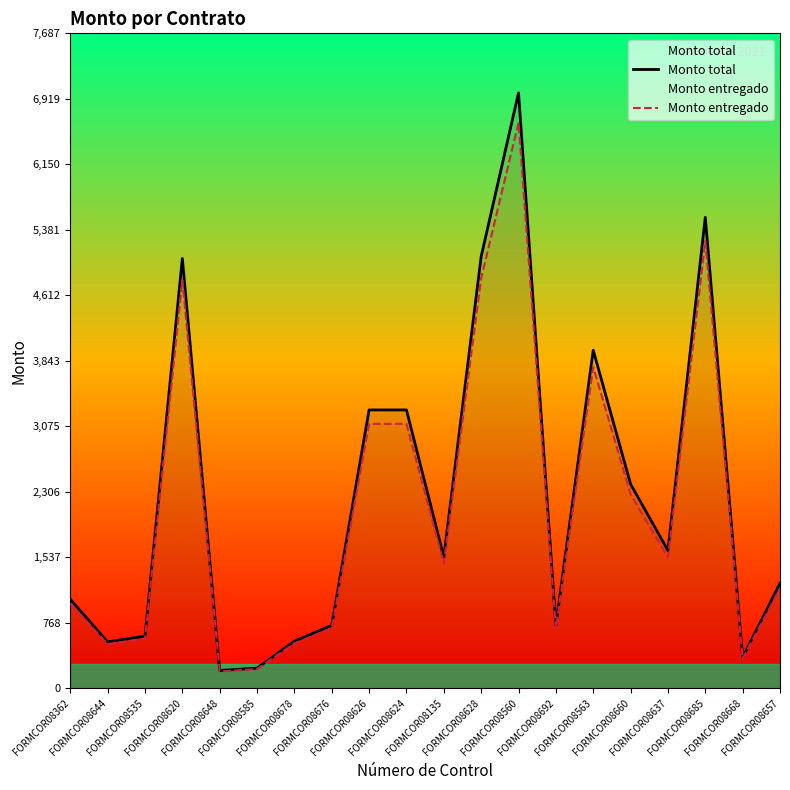

What is the label of the 11th point from the right?

FORMCOR08624